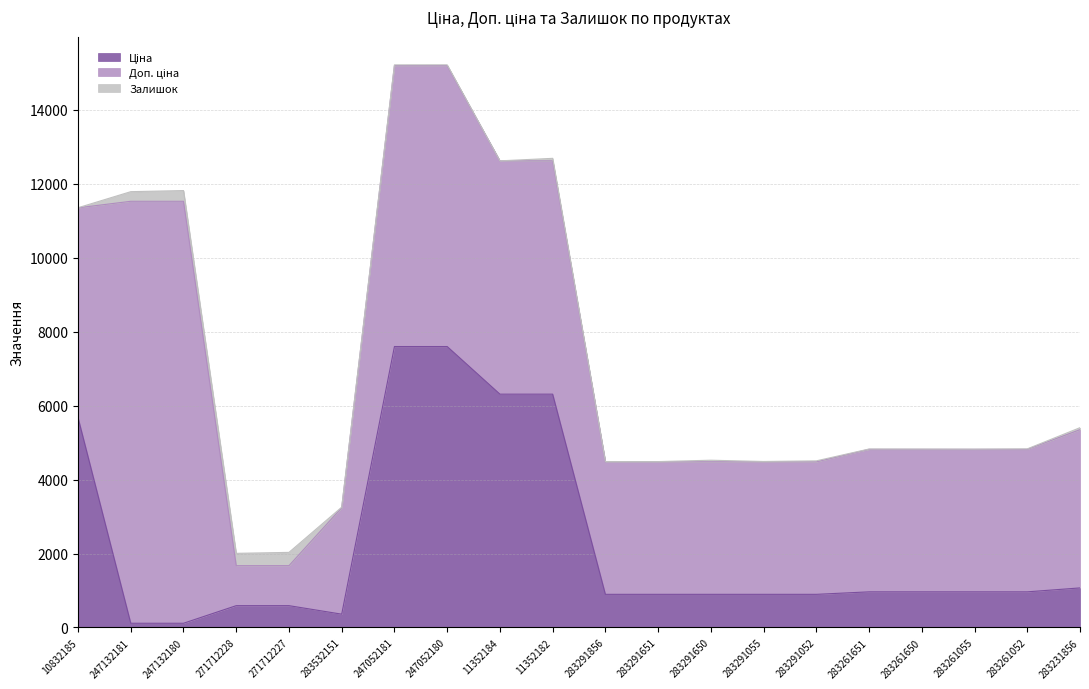

True or false: Доп. ціна has a value of 5096.5 at 283261651.

False